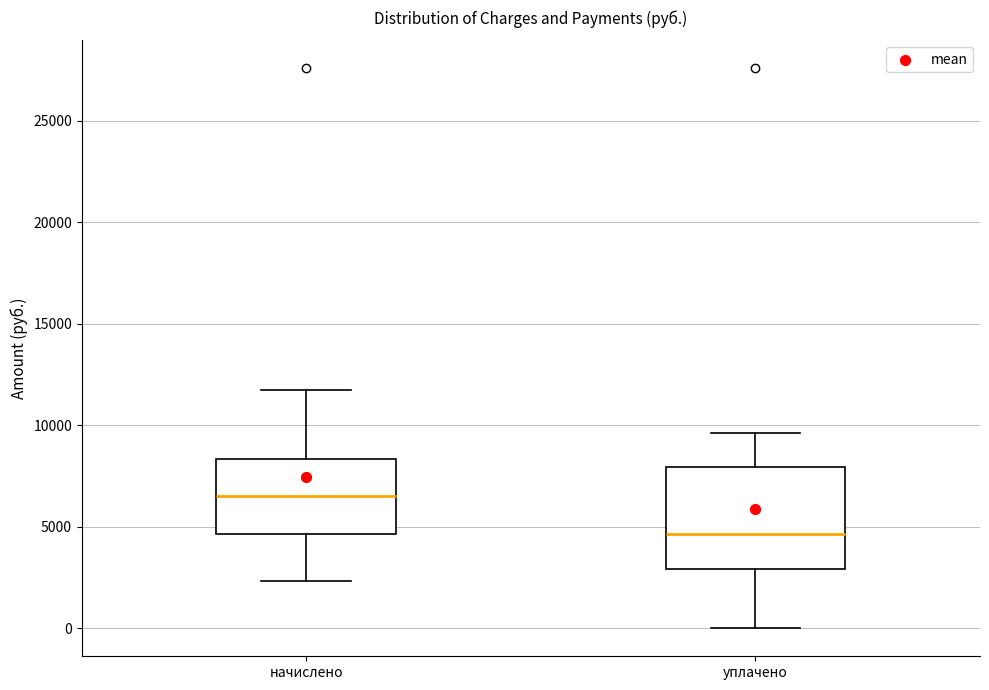

Where does the median line of the box for начислено sit on the y-axis? The values are not printed on the chart, so give them approximately, as read against the axis.

6500